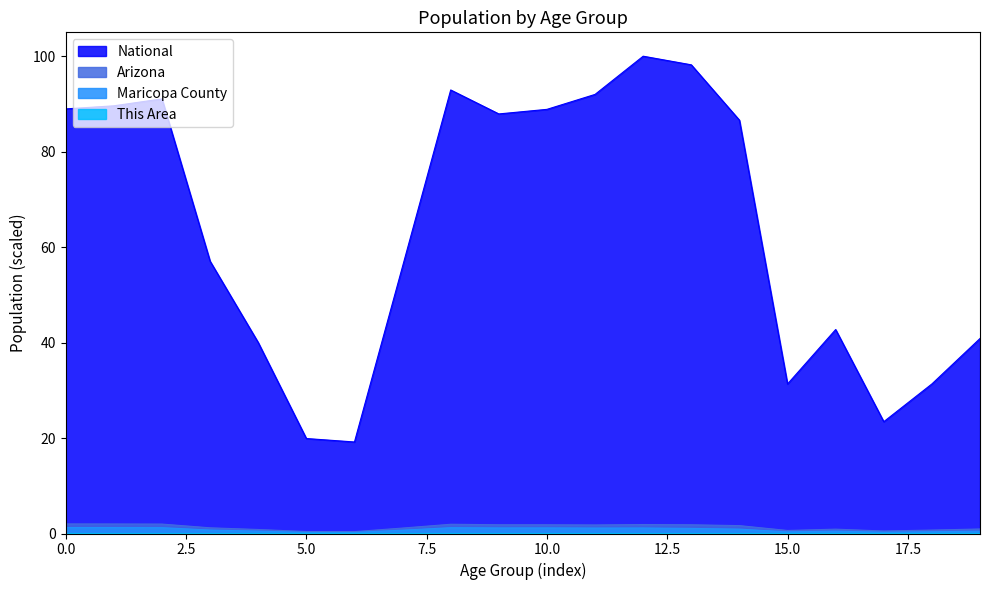

Which series has the widest spread of values?

National